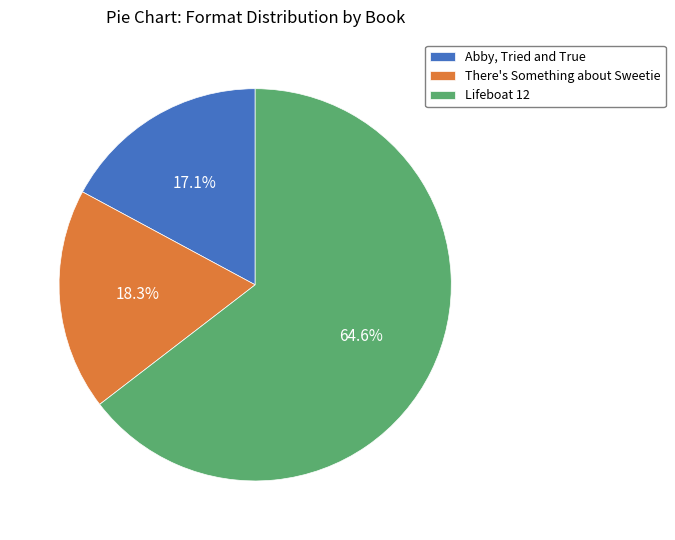

To the nearest percent, what is the difference between the Abby, Tried and True and There's Something about Sweetie slice percentages?

1%